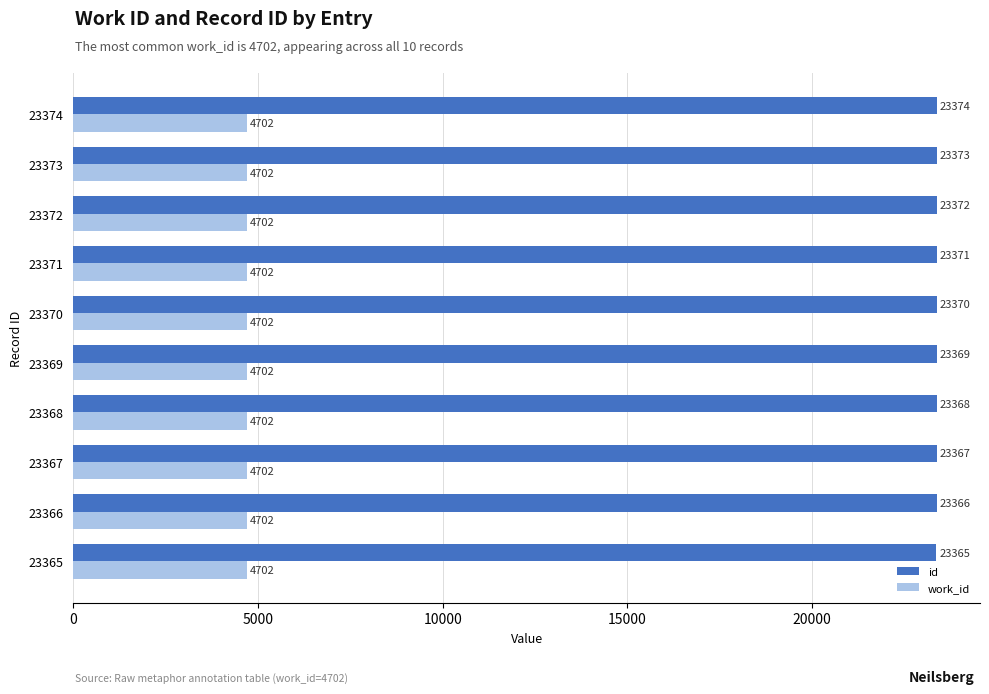

What is the average value of the id series?

23370